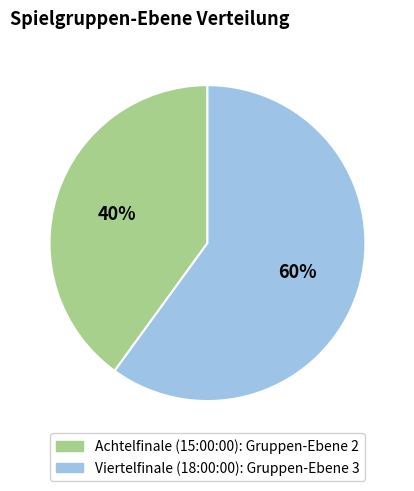

Approximately how many times larger is the value at Viertelfinale (18:00:00) compared to Achtelfinale (15:00:00)?

1.5